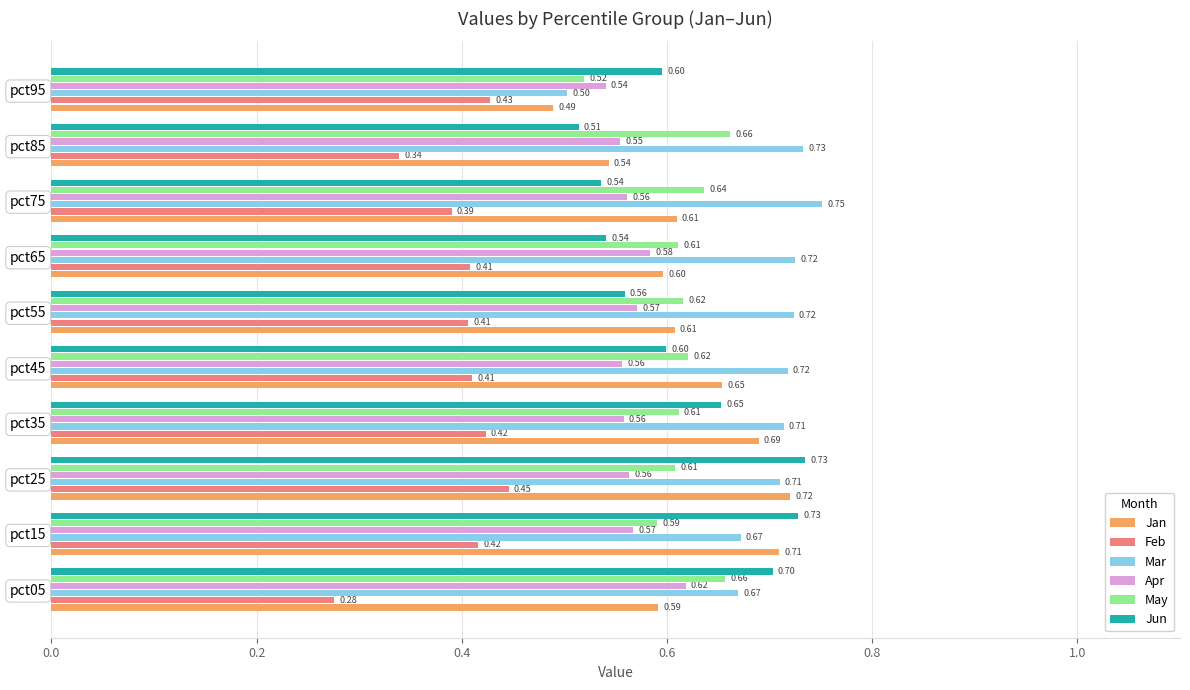

At which category is the sum across all series the highest?

pct25